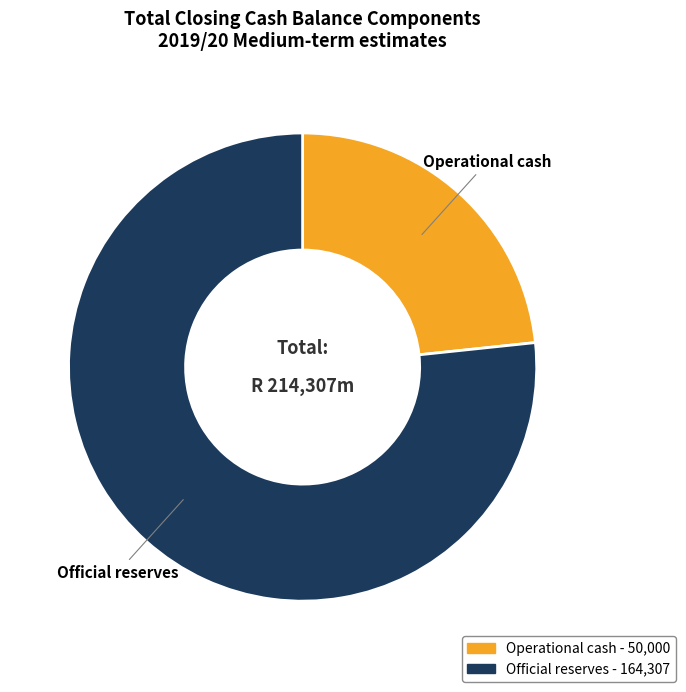

Which has a higher value, Operational cash or Official reserves?

Official reserves